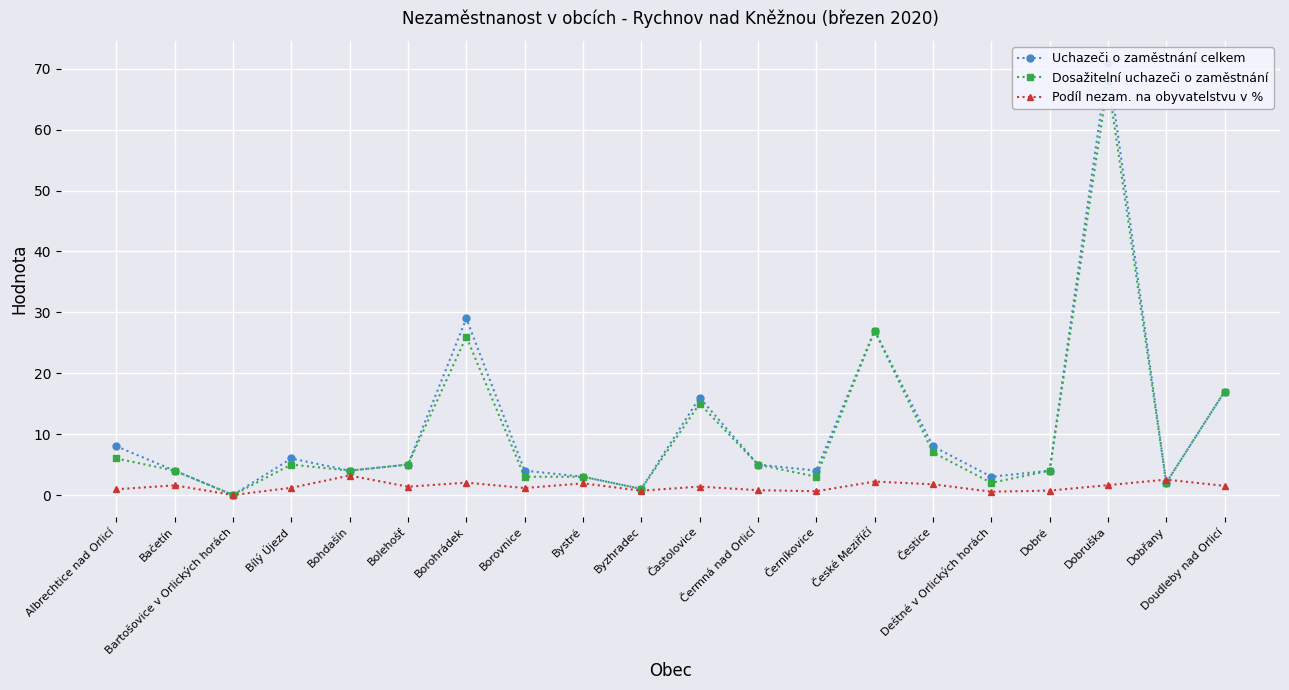

True or false: Podíl nezam. na obyvatelstvu v % has a value of 1.1 at Borovnice.

True